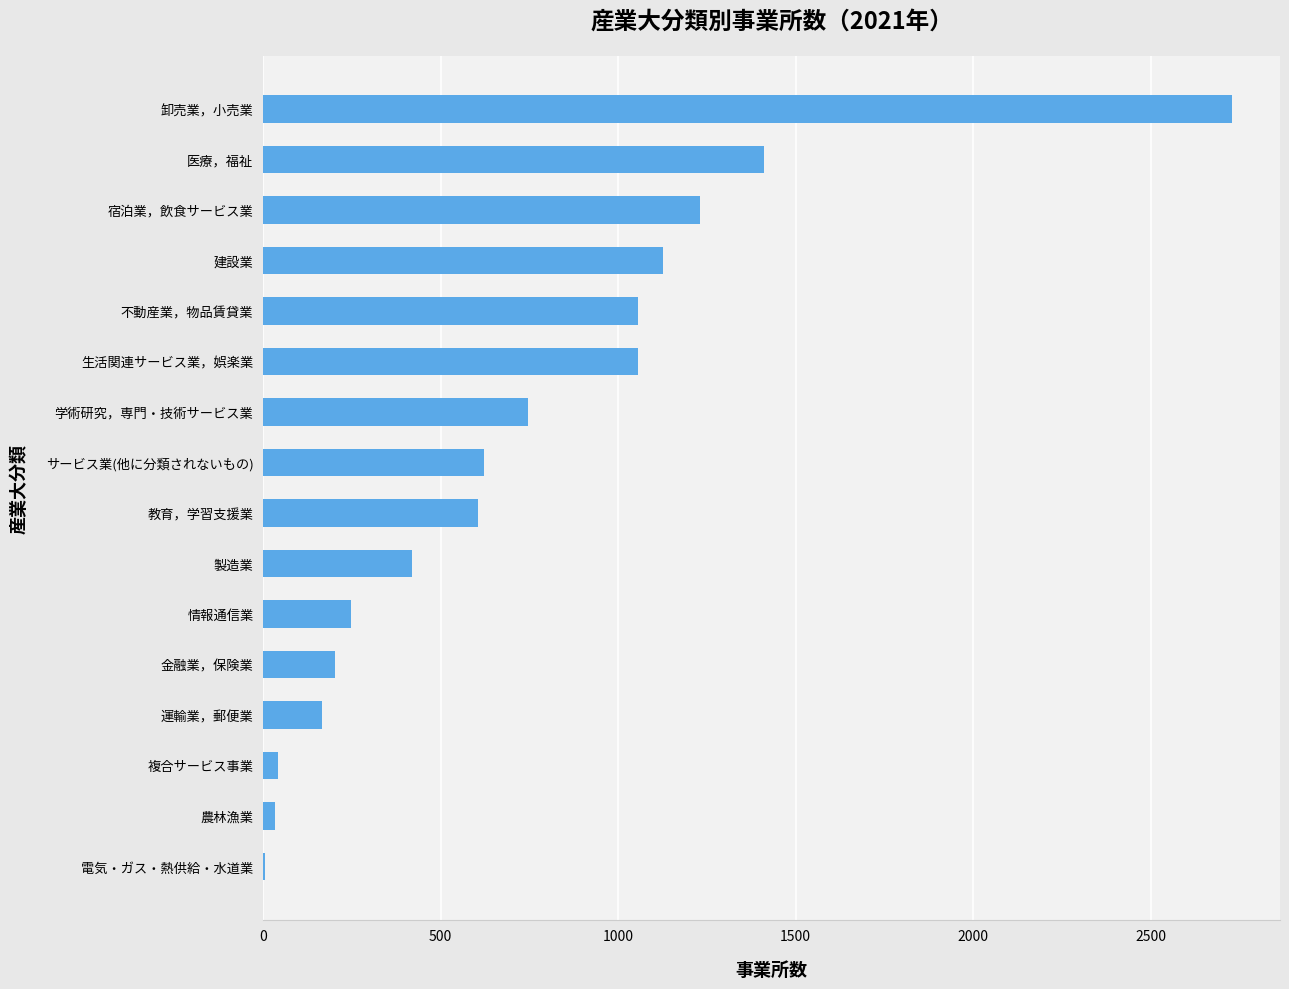

Approximately how many times larger is the value at 宿泊業，飲食サービス業 compared to 教育，学習支援業?

2.0